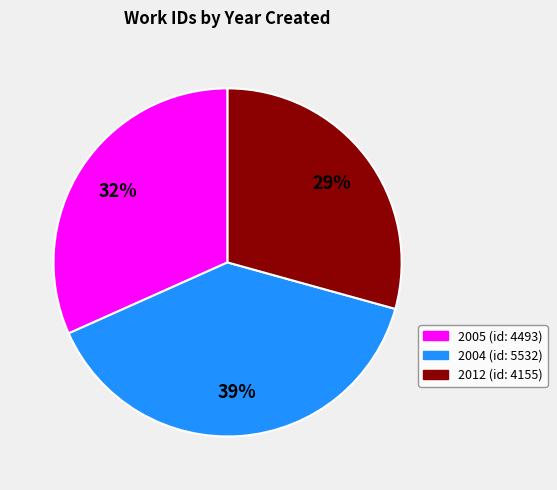

Does 2005 account for over 50% of the chart?

No